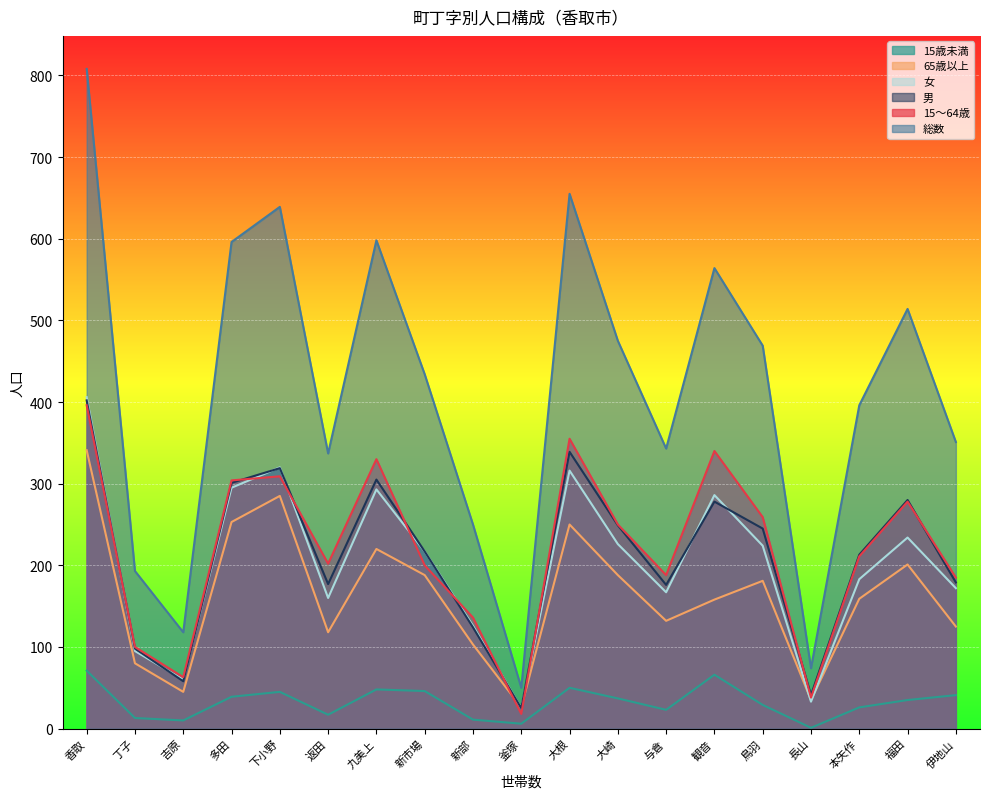

What is the label of the 15th point from the right?

下小野